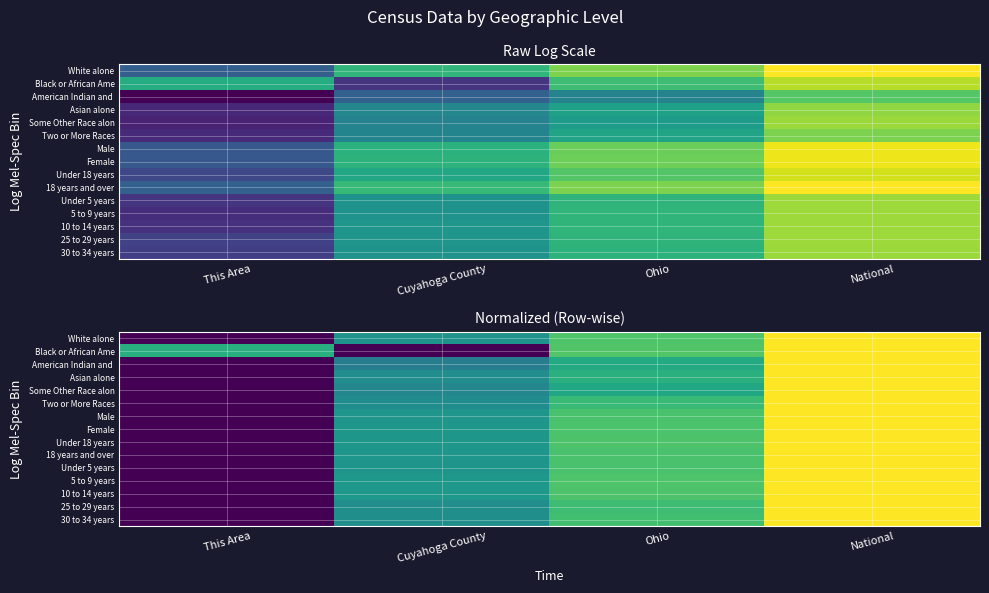

Count the number of categories in the chart.

4